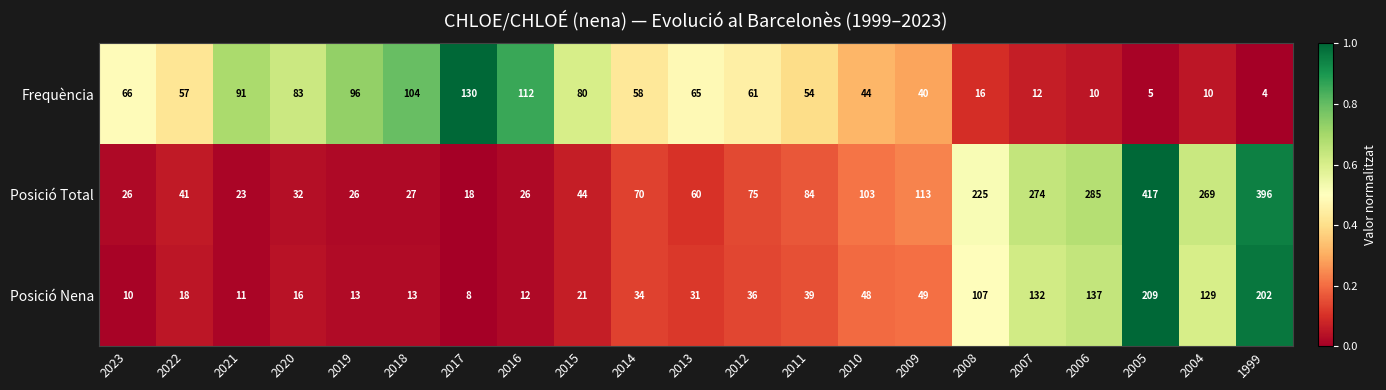

What is the difference between the maximum and second lowest values in the Frequència series?

125